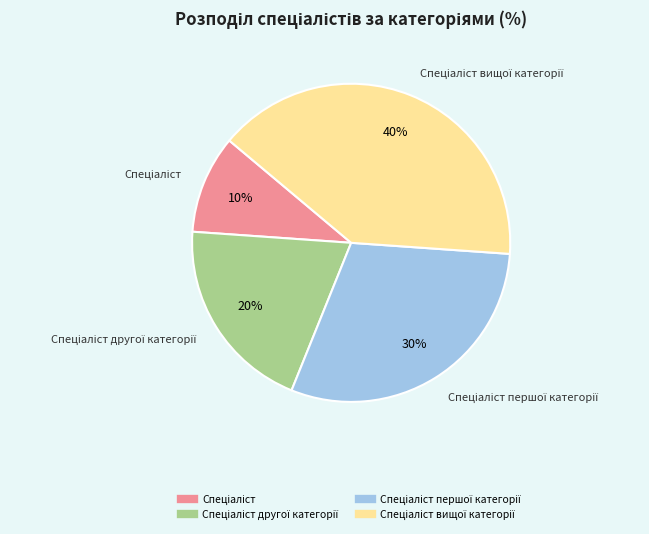

Does any single category account for the majority?

No